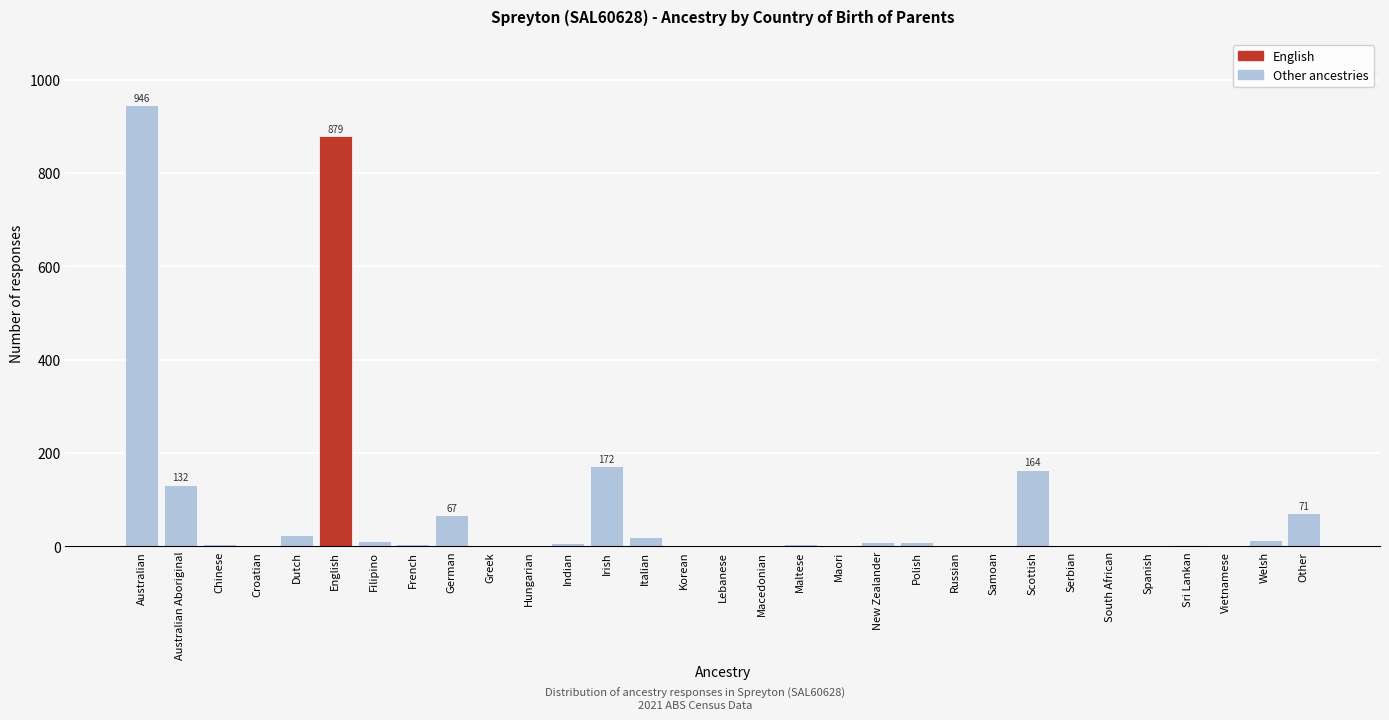

The chart shows a value of 0 at Maori. True or false?

True